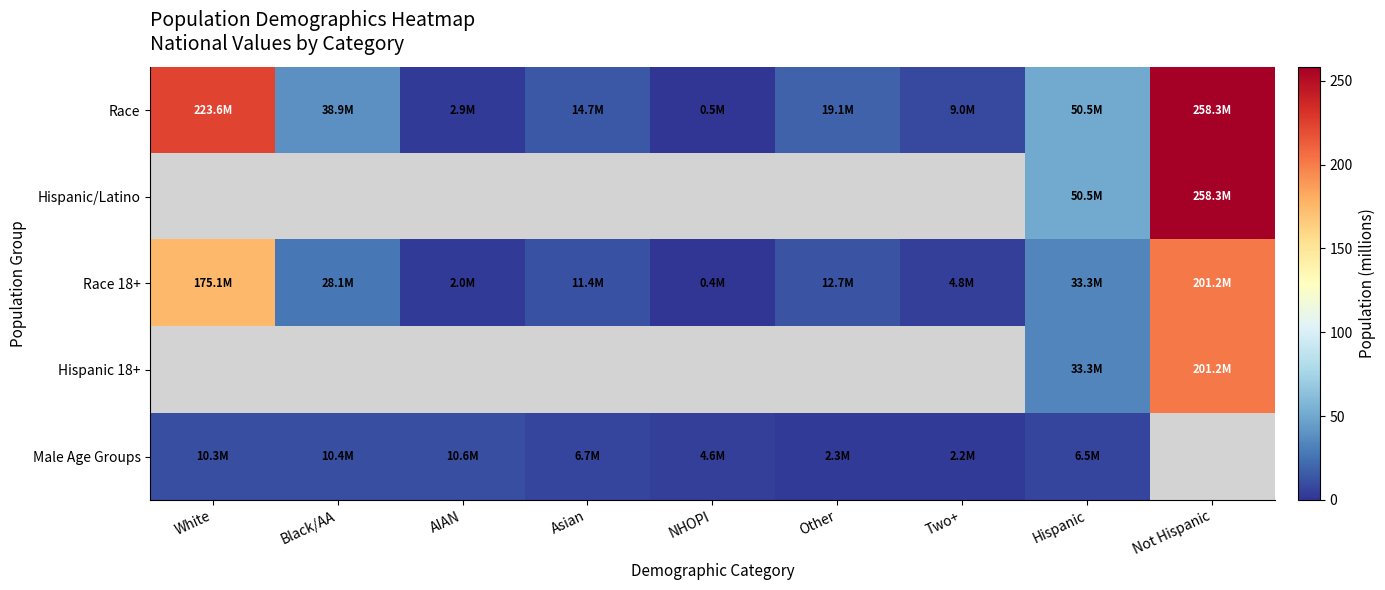

Count the number of data series in this chart.

5